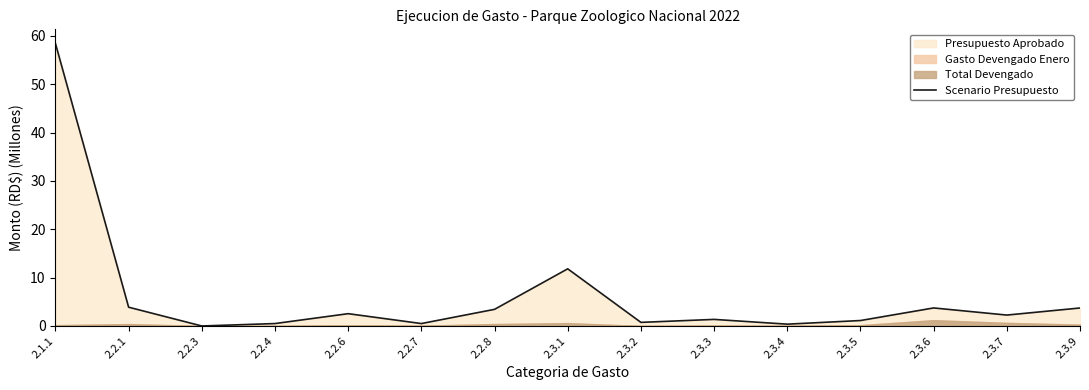

What is the value of the 11th point from the left?

0.4